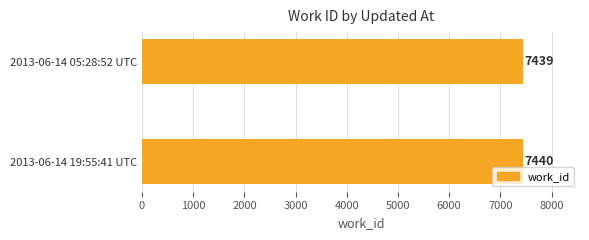

What is the ratio of the value at 2013-06-14 19:55:41 UTC to the value at 2013-06-14 05:28:52 UTC?

1.0